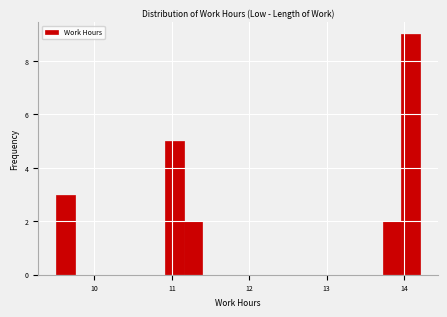

Around what value on the x-axis is the tallest bar? Give the approximate position of its centre, as read against the axis.

14.1